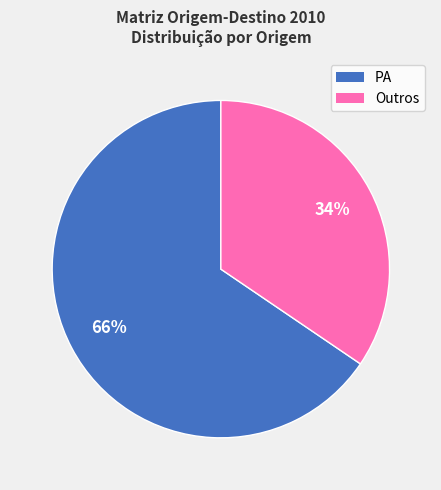

Does any single category account for the majority?

Yes